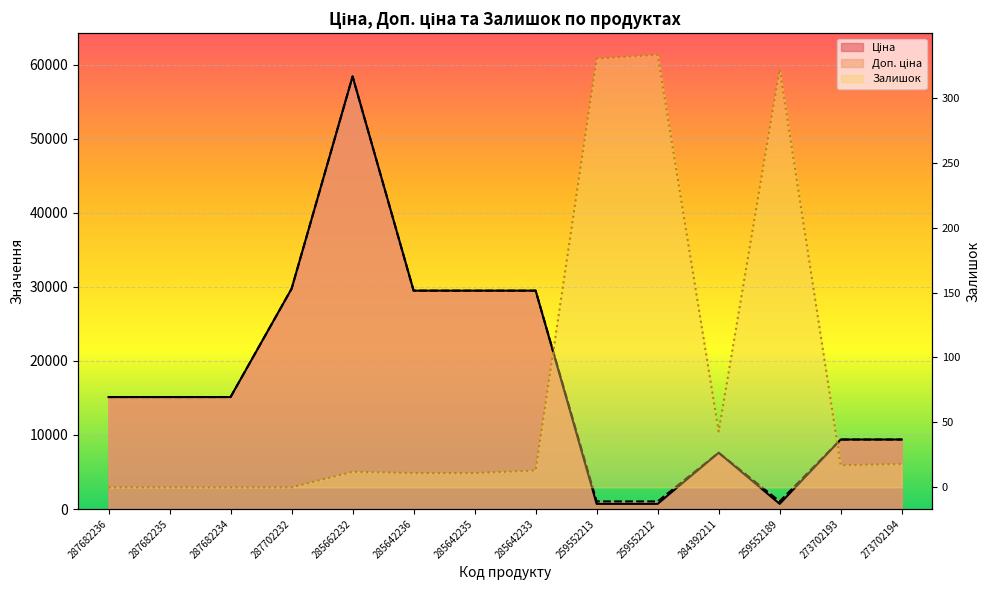

What is the maximum value shown in the chart?

58426.5